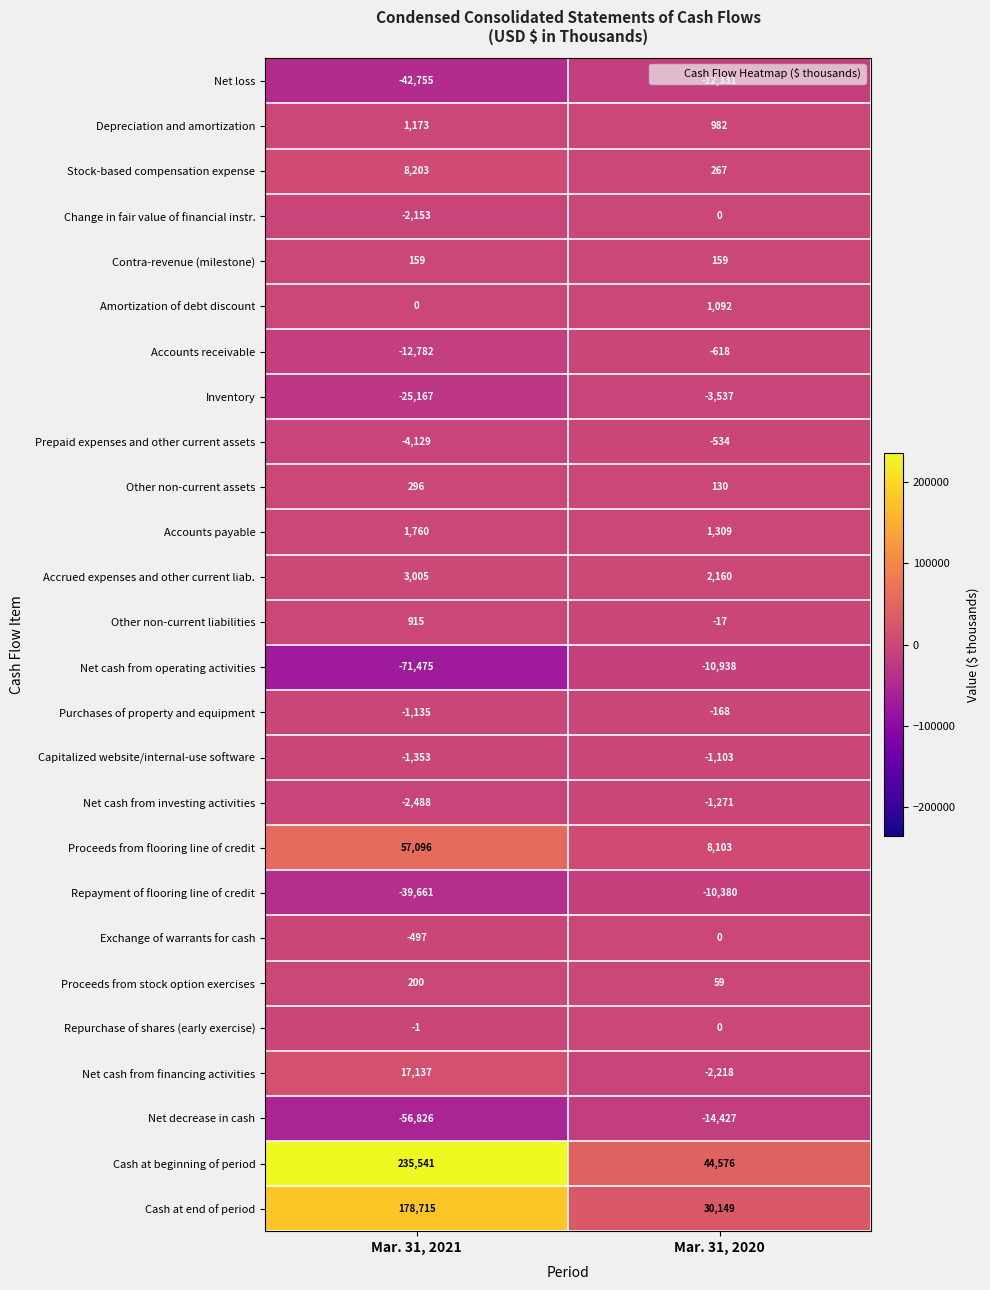

What is the approximate value of Proceeds from stock option exercises at Mar. 31, 2020, to the nearest 50?

50